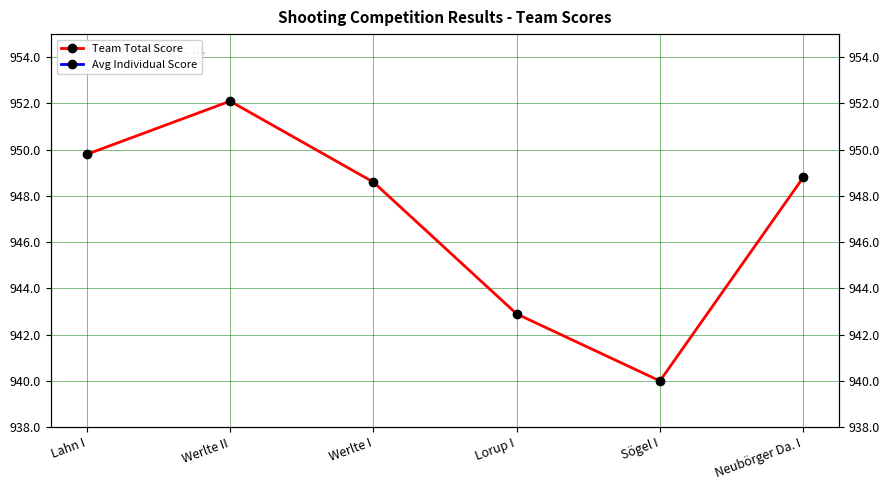

True or false: Avg Individual Score and Team Total Score cross at least once.

False